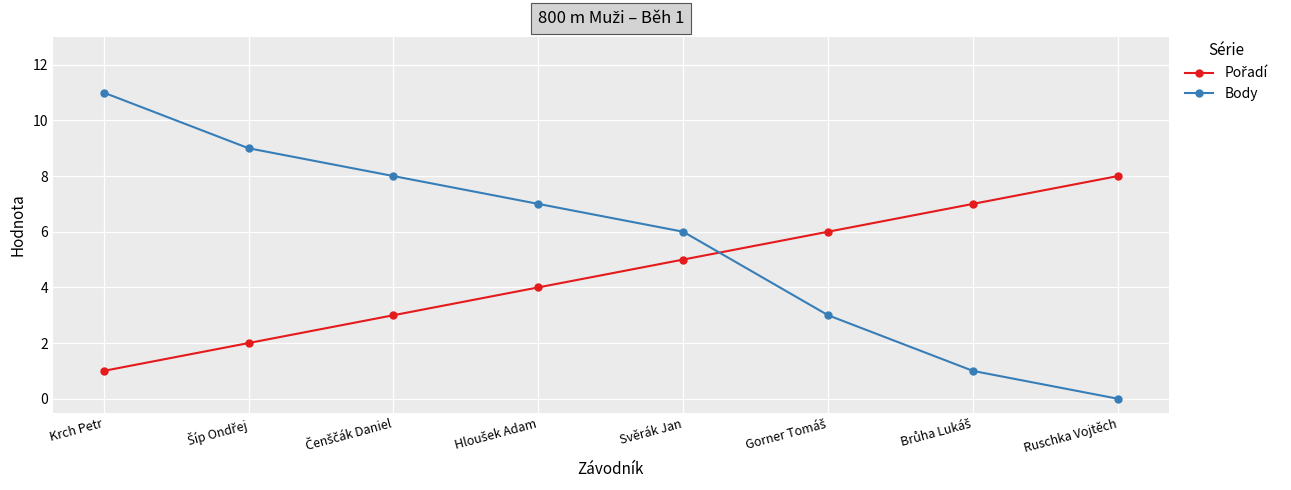

At which category does the chart reach its peak across all series?

Krch Petr